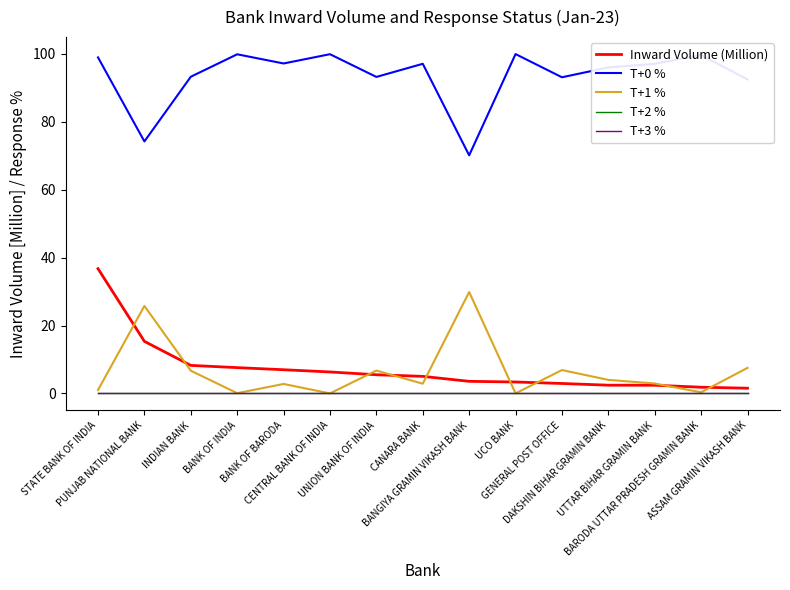

Where is T+2 % nearest to the value 0?

STATE BANK OF INDIA